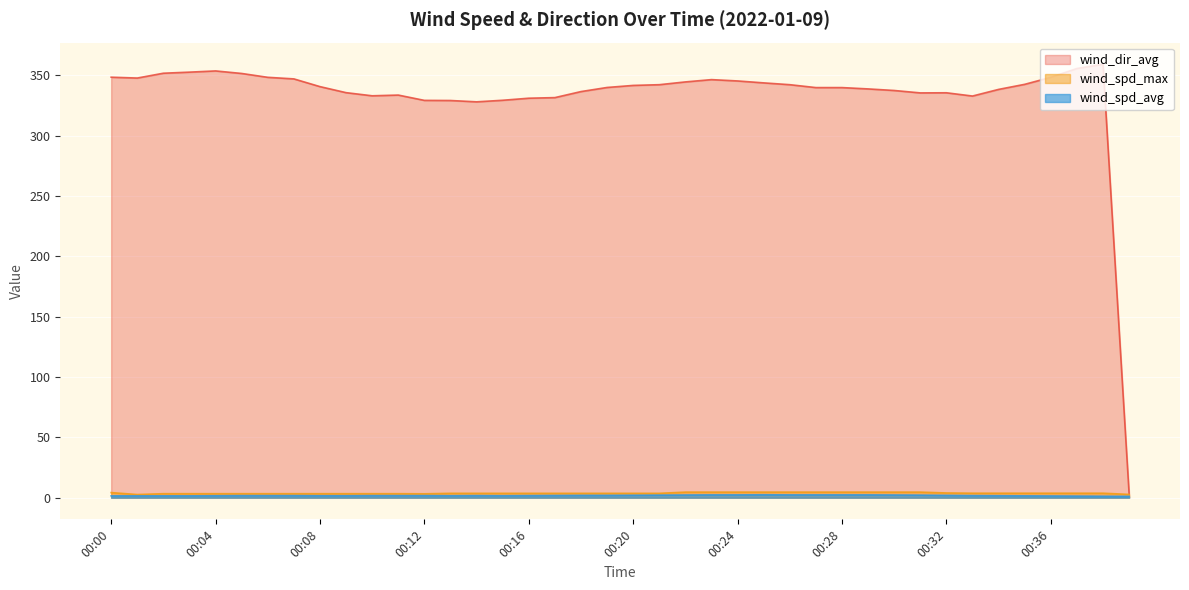

Which category has the highest value in the wind_dir_avg series?

00:38